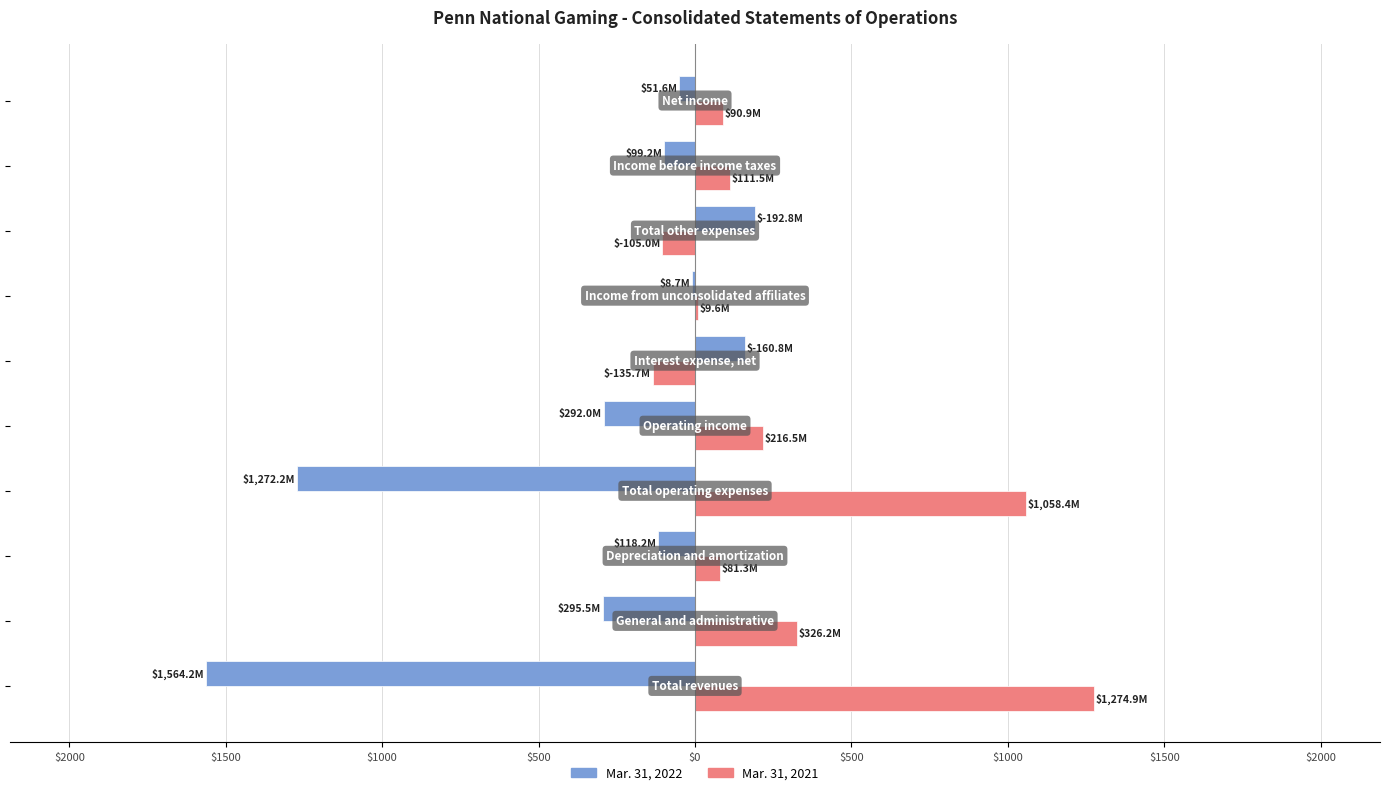

What are all the series names shown in the legend?

Mar. 31, 2022, Mar. 31, 2021